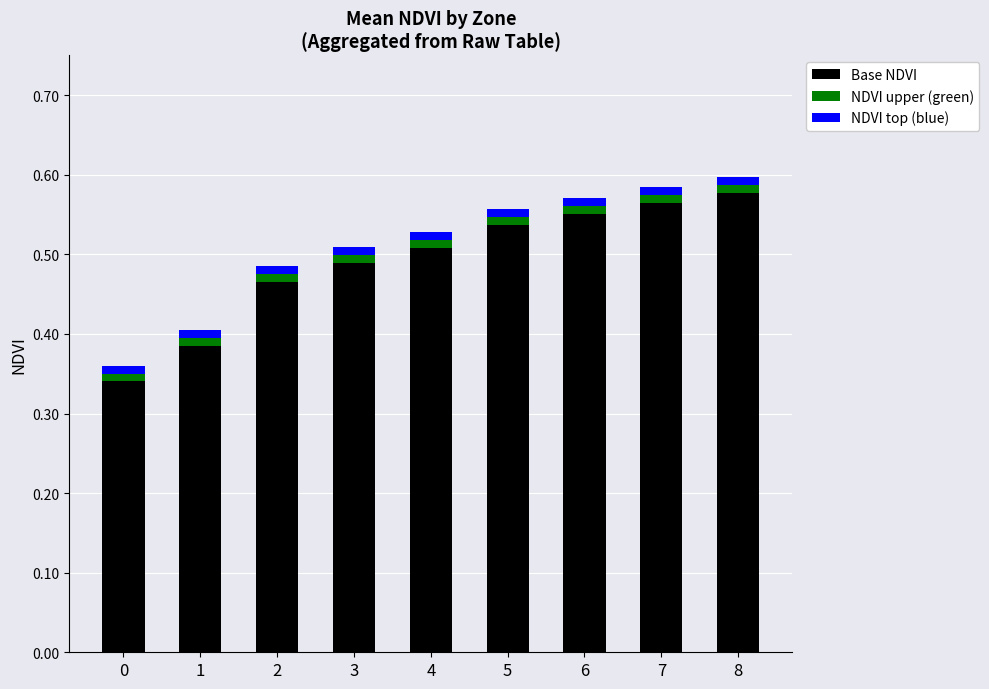

Does the chart contain stacked bars?

Yes